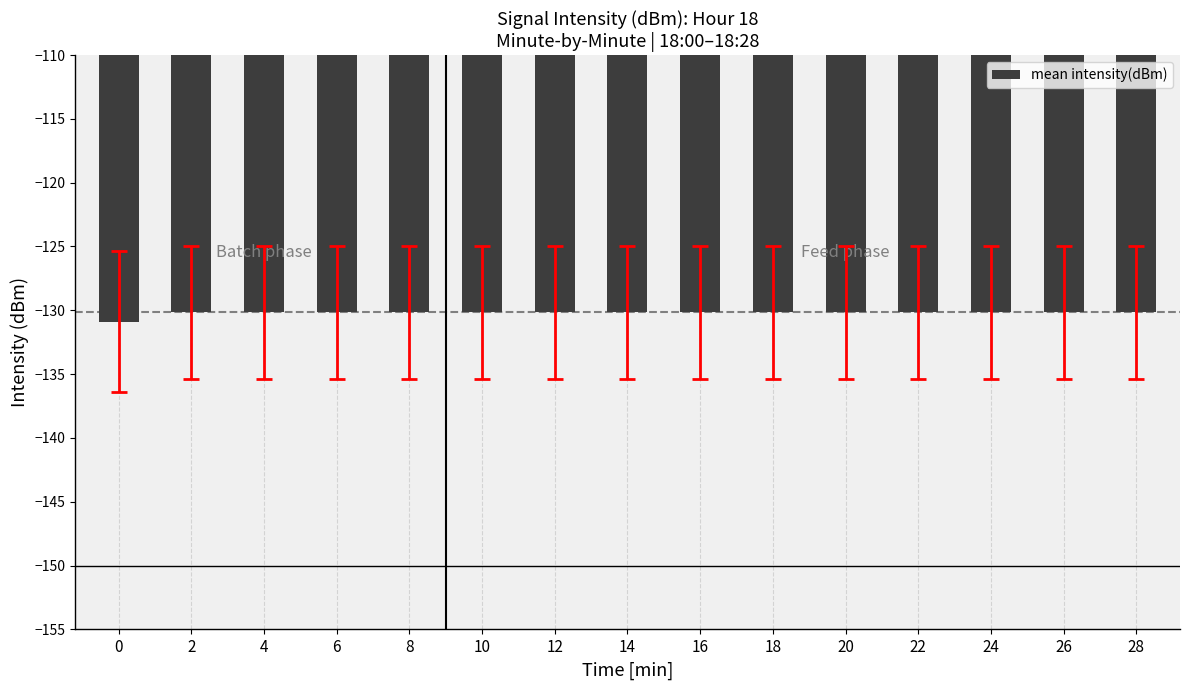

What is the maximum value shown in the chart?

-130.2